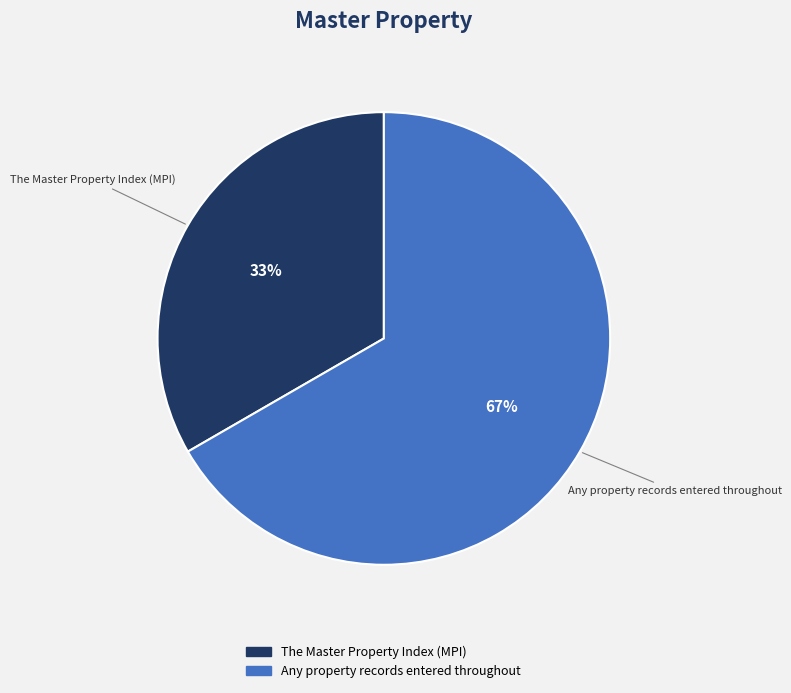

To the nearest percent, what is the average slice percentage?

50%